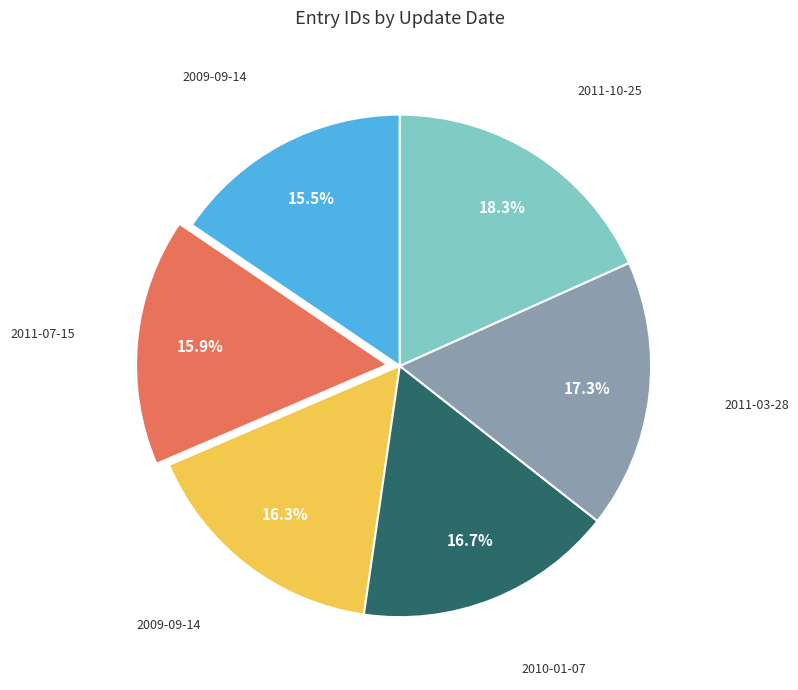

Is there a majority slice in this chart?

No